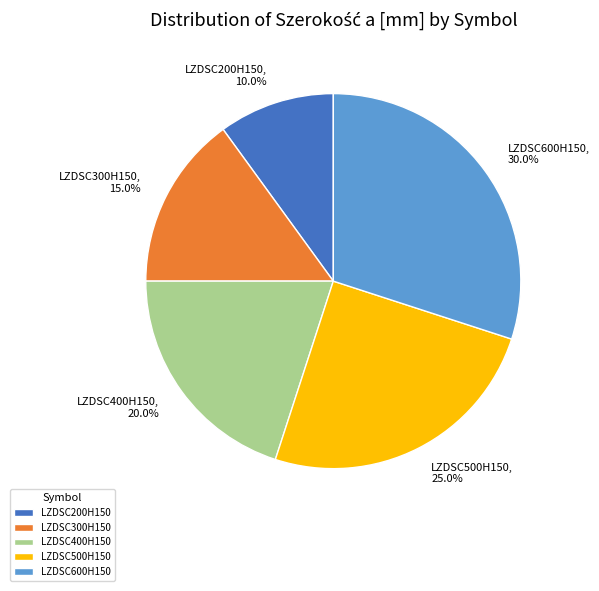

Count the number of slices in the pie.

5